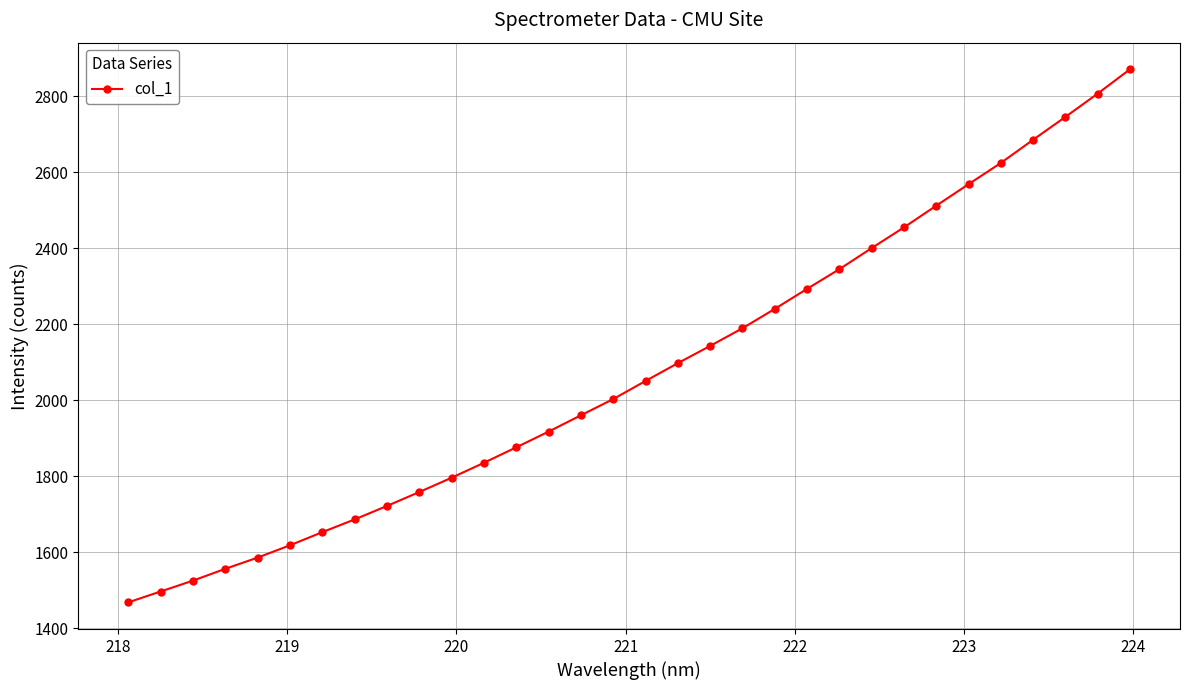

What is the maximum value shown in the chart?

2870.8